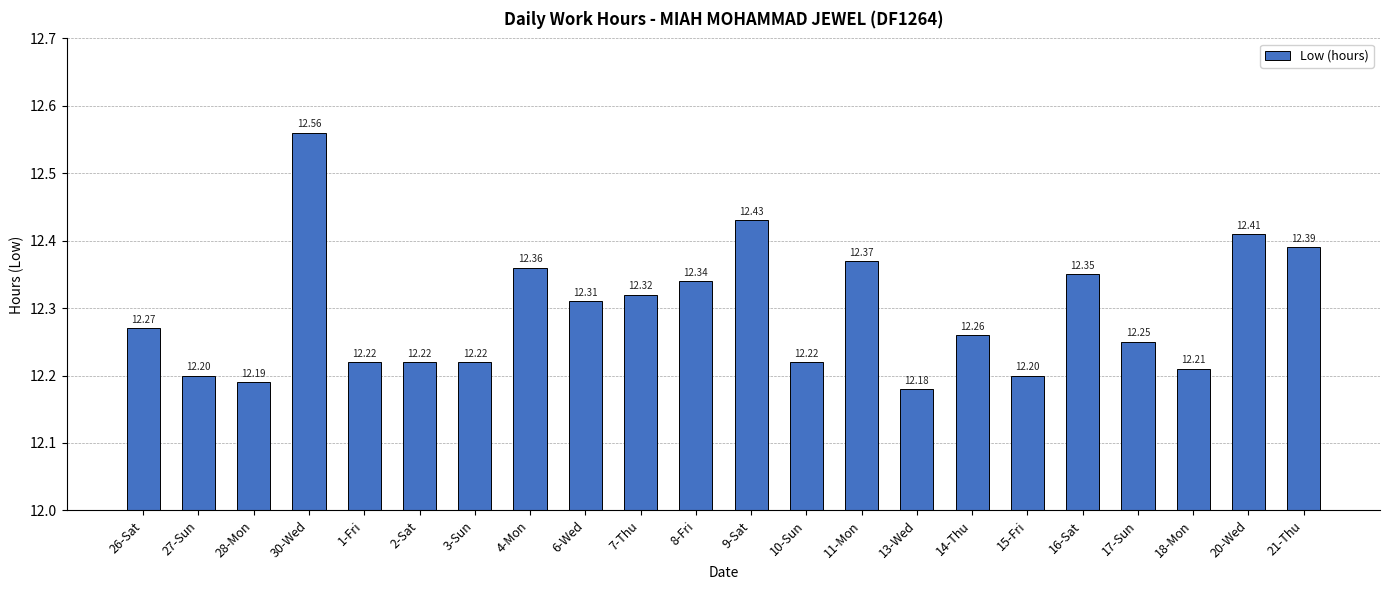

True or false: the data shows 5.7 at 28-Mon.

False